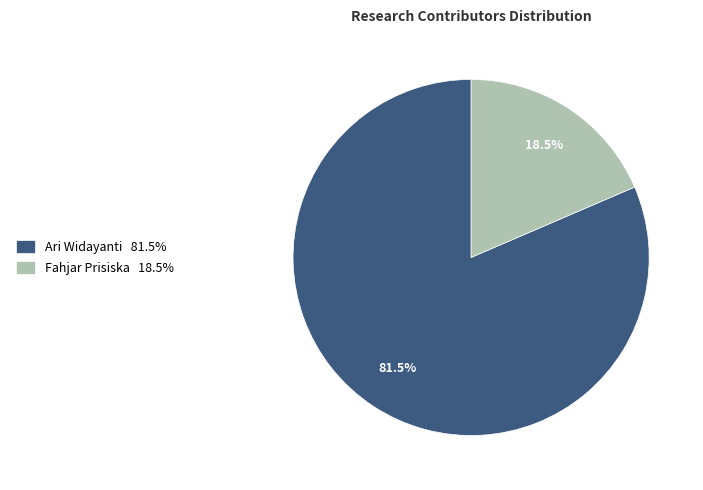

Count the number of slices in the pie.

2